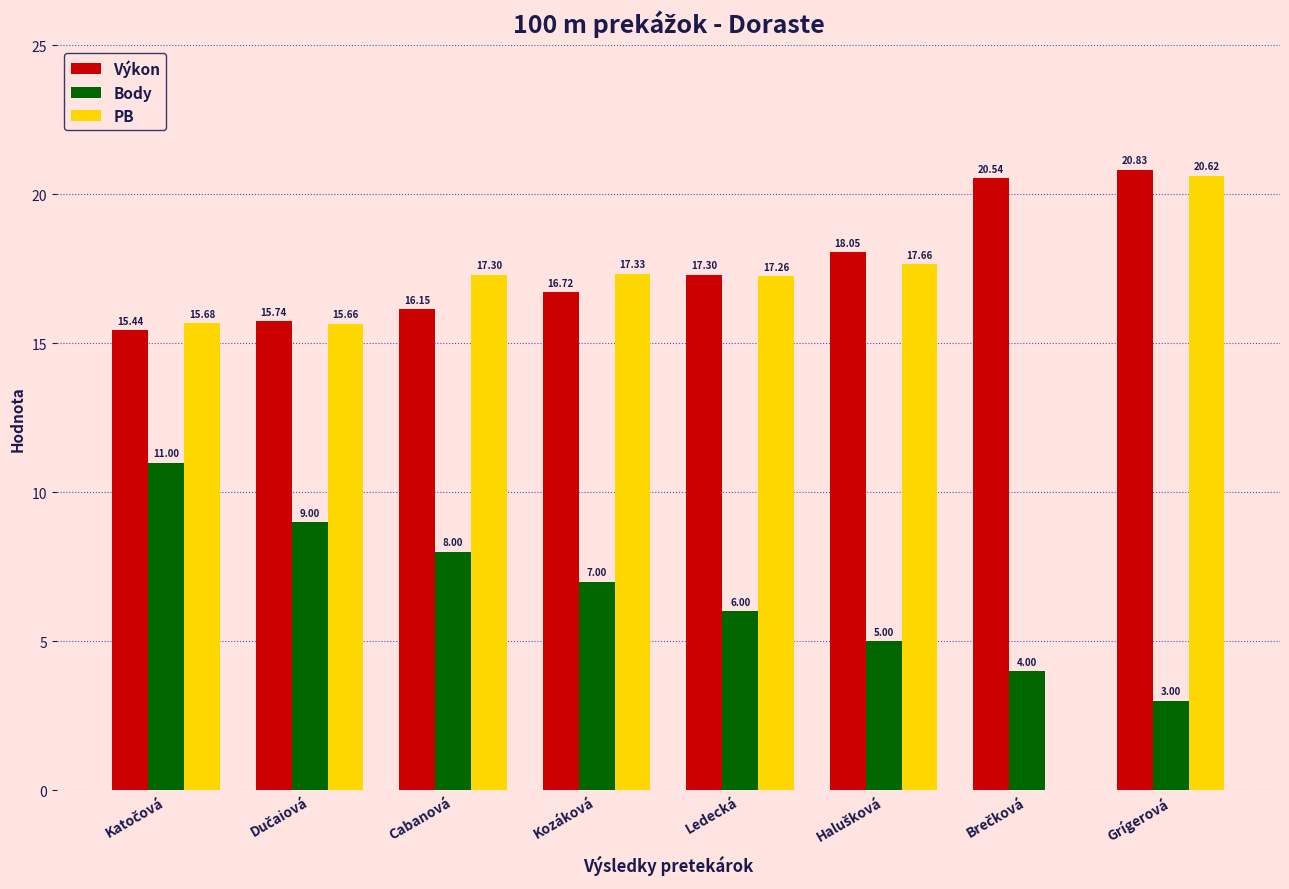

Is it true that Body equals 3.7 at Ledecká?

False